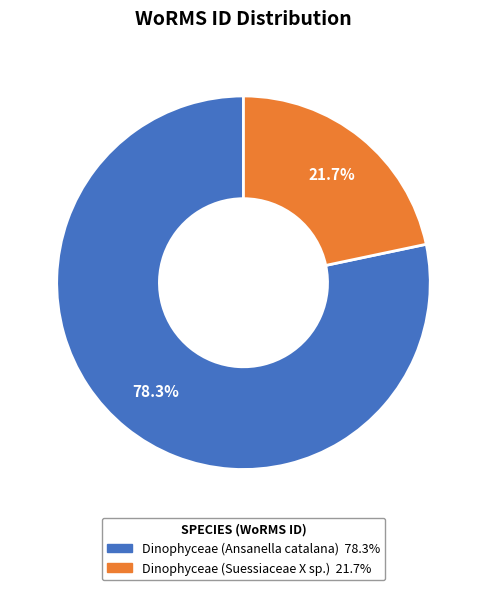

What percentage is the Dinophyceae (Suessiaceae X sp.) slice, to the nearest percent?

22%